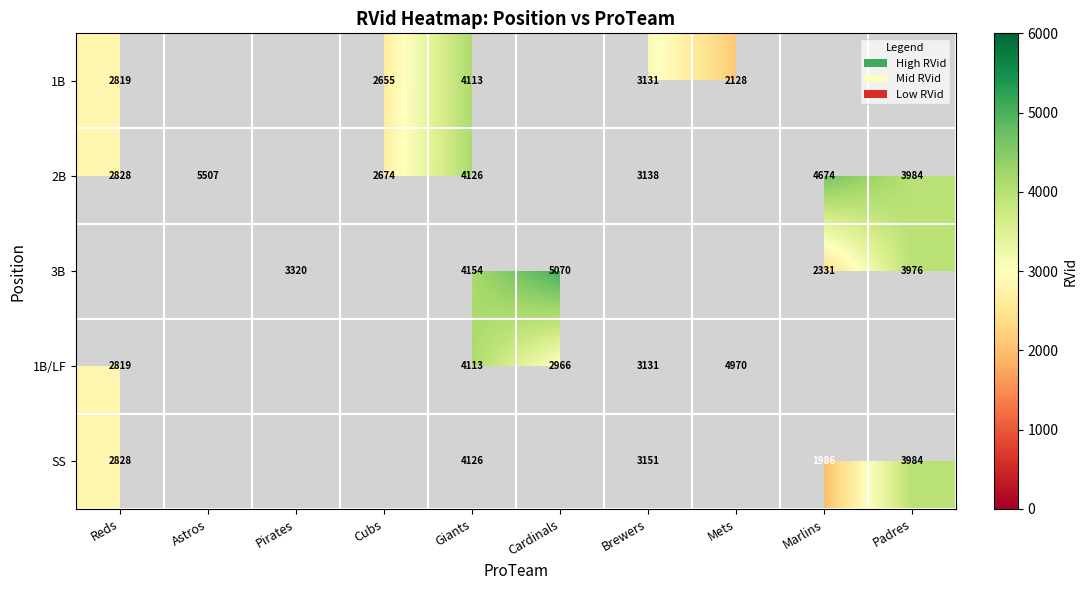

The value of 2B at Reds is 1701. True or false?

False